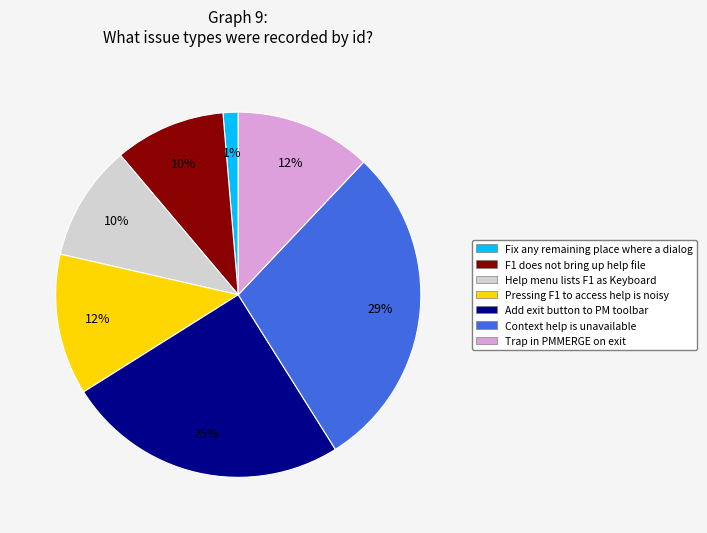

Count the number of slices in the pie.

7